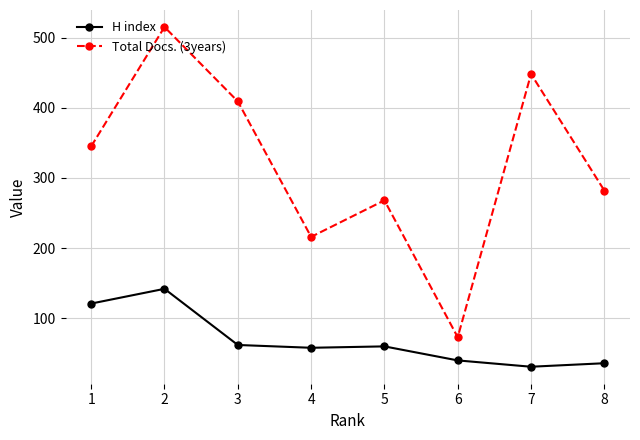

Where is the first local maximum for Total Docs. (3years)?

2